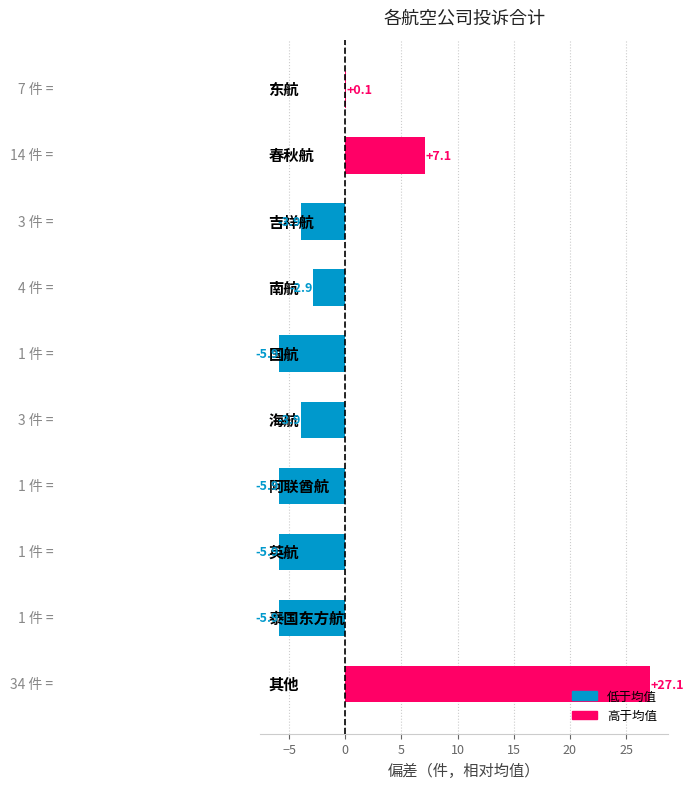

What is the greatest value displayed?

27.1